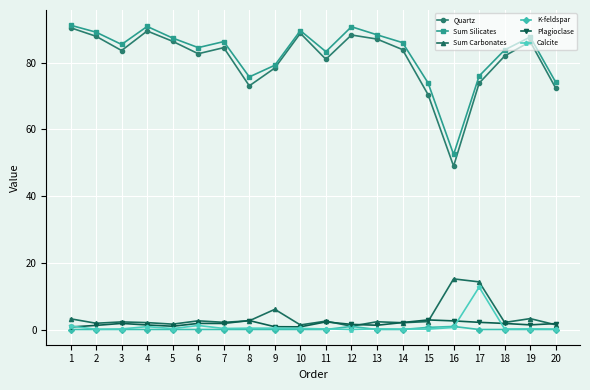

The value of Plagioclase at 11 is 2.3. True or false?

True